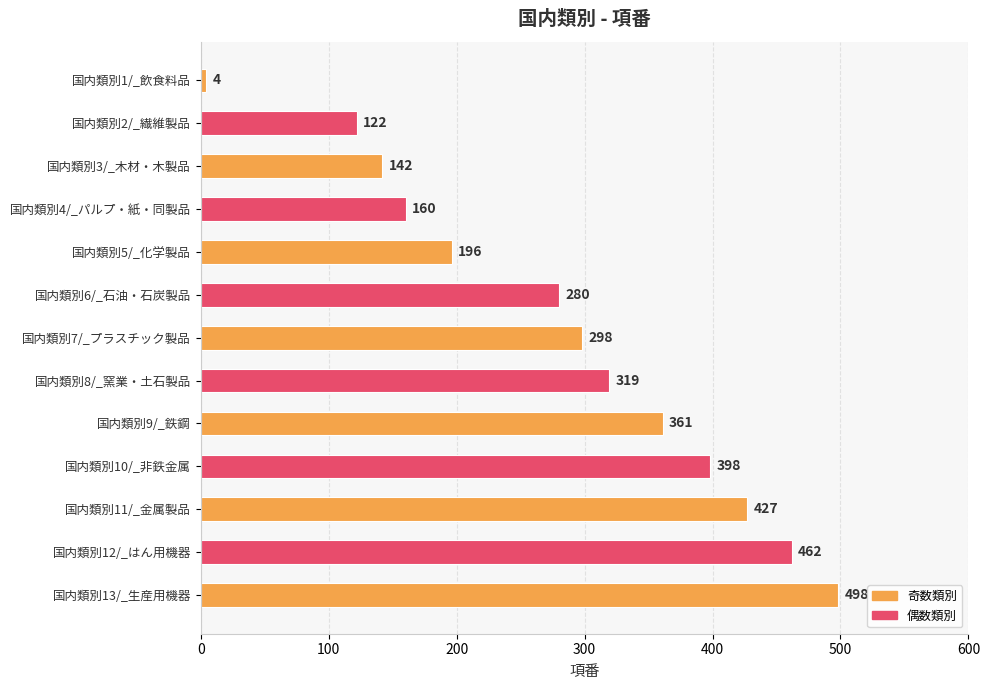

Rank the categories by value from highest to lowest.

国内類別13/_生産用機器, 国内類別12/_はん用機器, 国内類別11/_金属製品, 国内類別10/_非鉄金属, 国内類別9/_鉄鋼, 国内類別8/_窯業・土石製品, 国内類別7/_プラスチック製品, 国内類別6/_石油・石炭製品, 国内類別5/_化学製品, 国内類別4/_パルプ・紙・同製品, 国内類別3/_木材・木製品, 国内類別2/_繊維製品, 国内類別1/_飲食料品